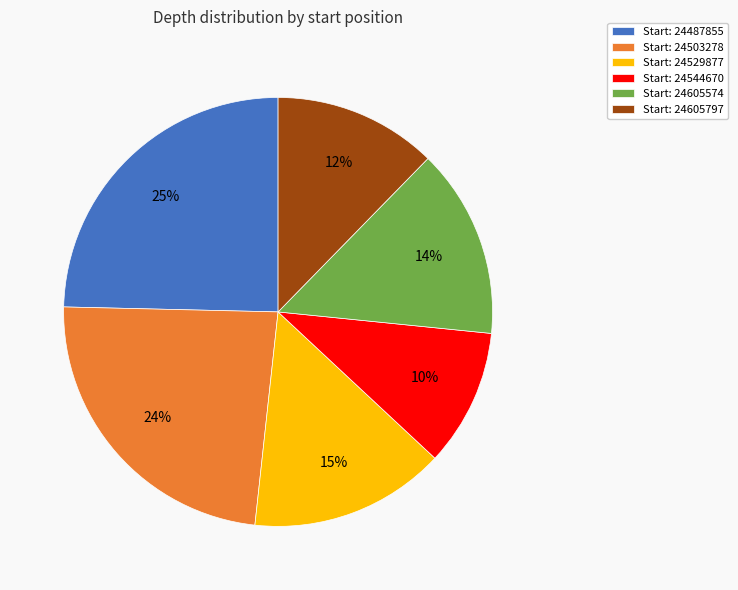

Combined, do Start: 24503278 and Start: 24487855 account for over 50%?

No